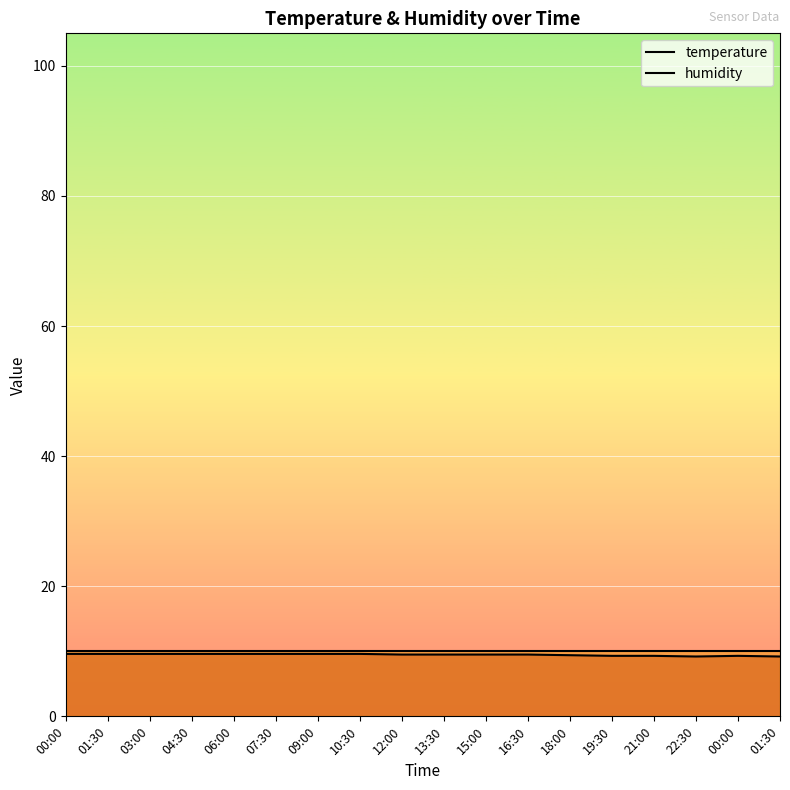

True or false: temperature and humidity intersect in this chart.

False